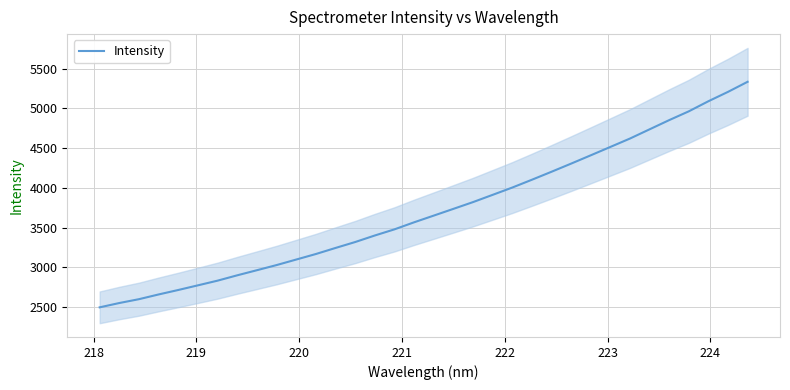

Count the number of data series in this chart.

1